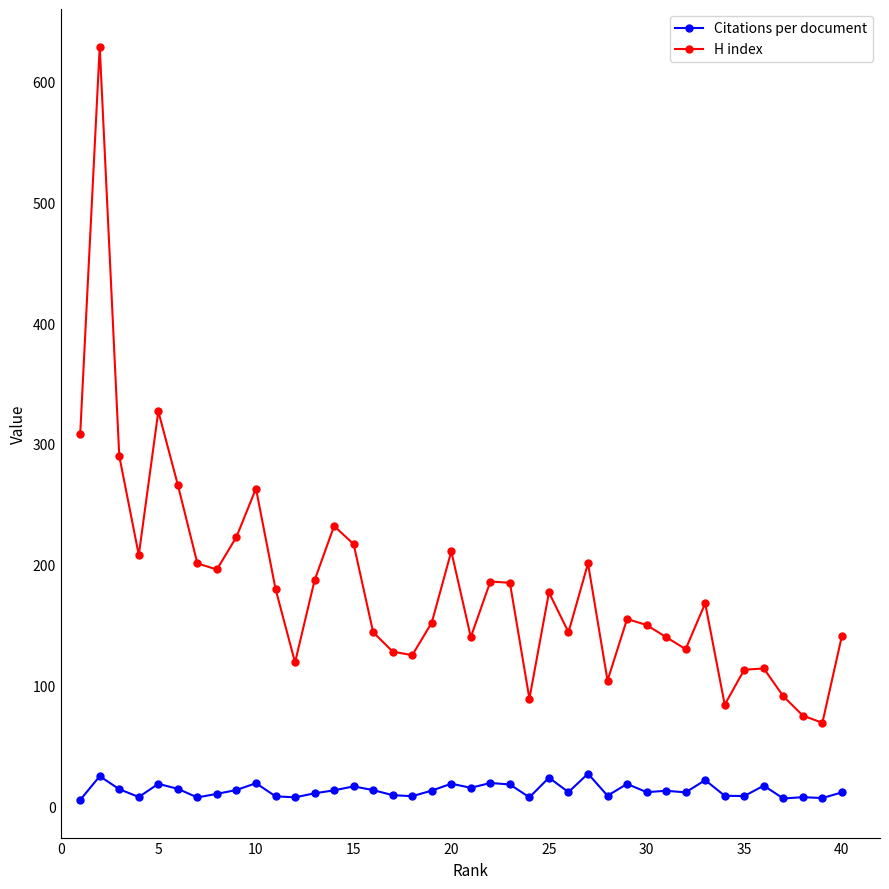

What is the maximum value shown in the chart?

629.0